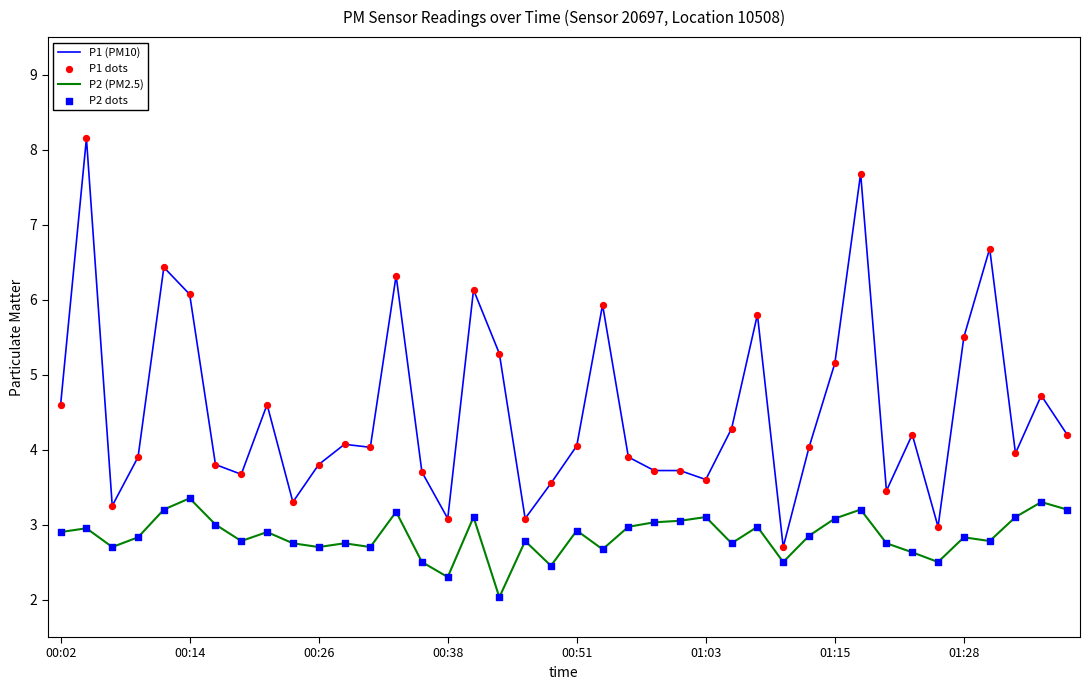

Which series has the largest total across all categories?

P1 (PM10)